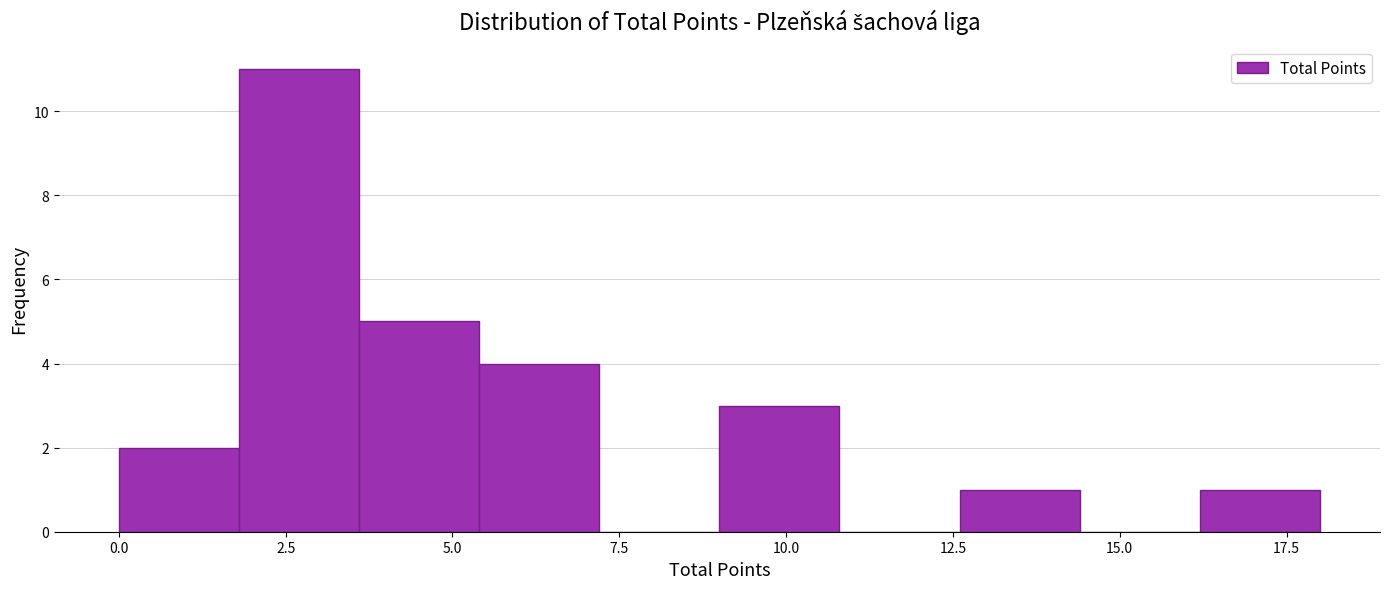

Around what value on the x-axis is the tallest bar? Give the approximate position of its centre, as read against the axis.

2.5